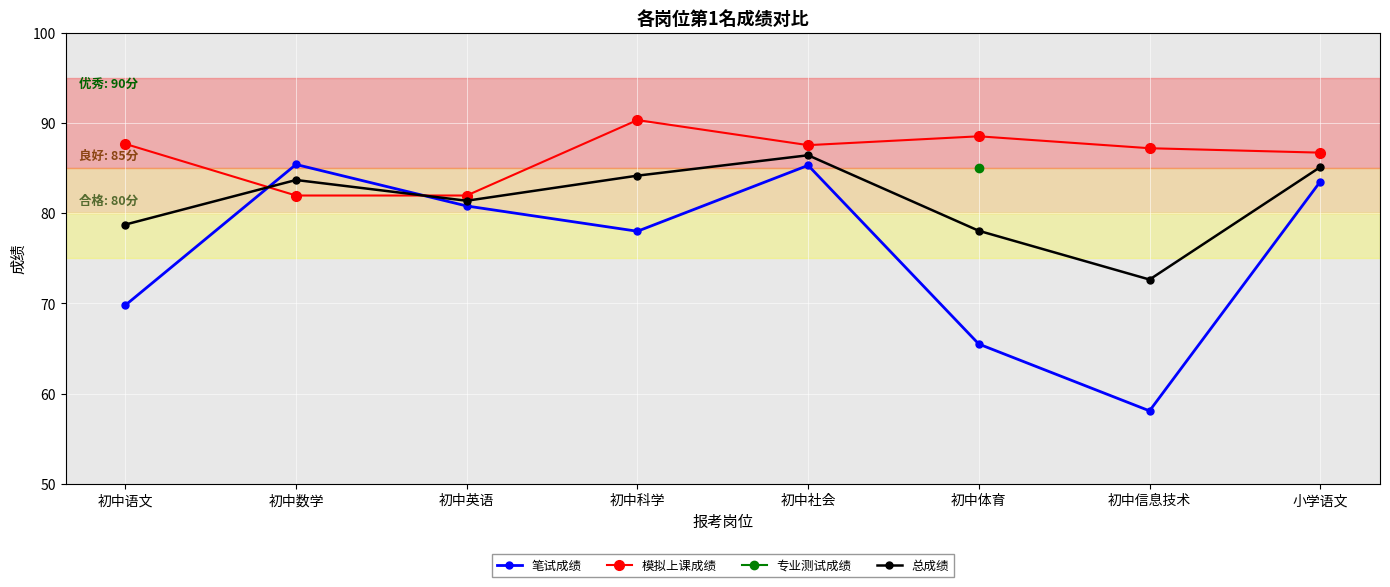

What is the difference between the 总成绩 values at 初中信息技术 and 初中英语?

8.7